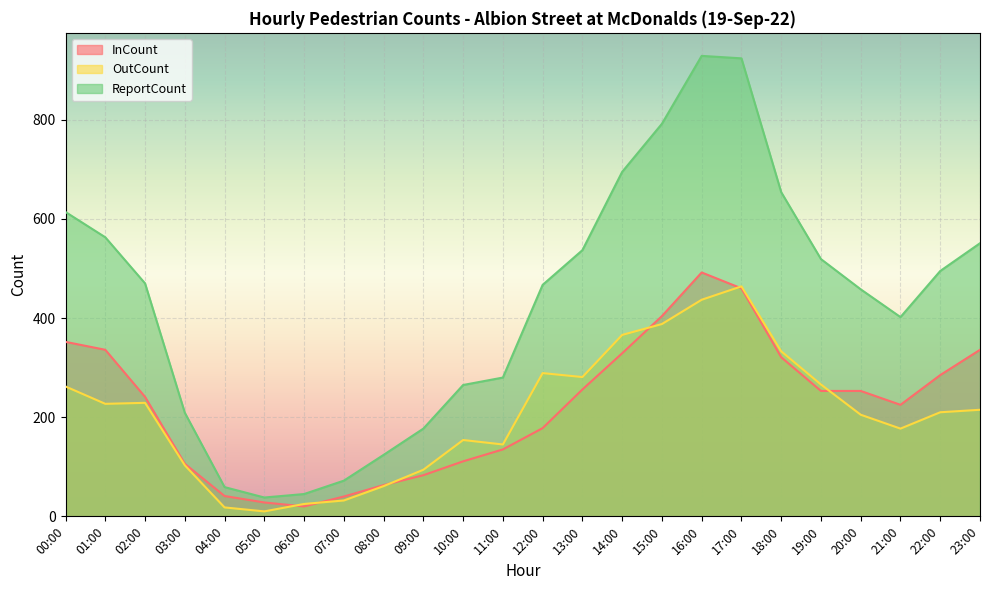

What is the greatest value displayed?

929